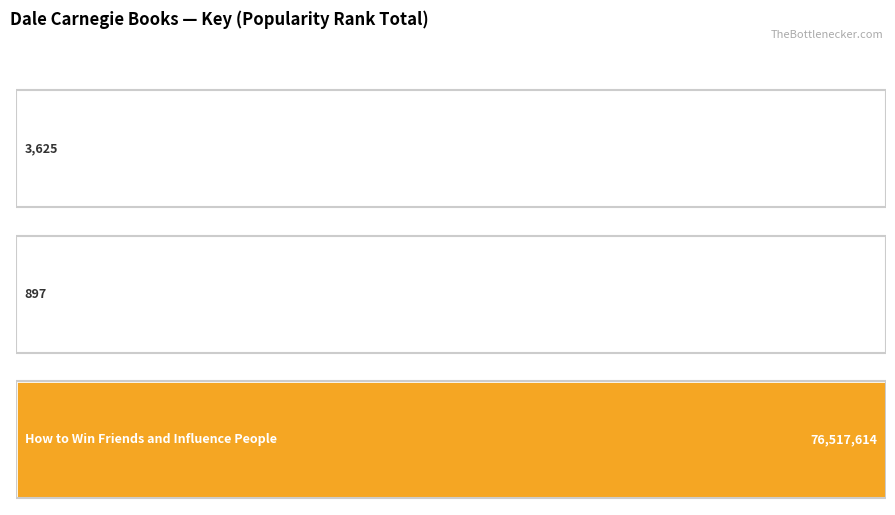

At which label does the data first exceed 3625?

How to Win Friends and Influence People